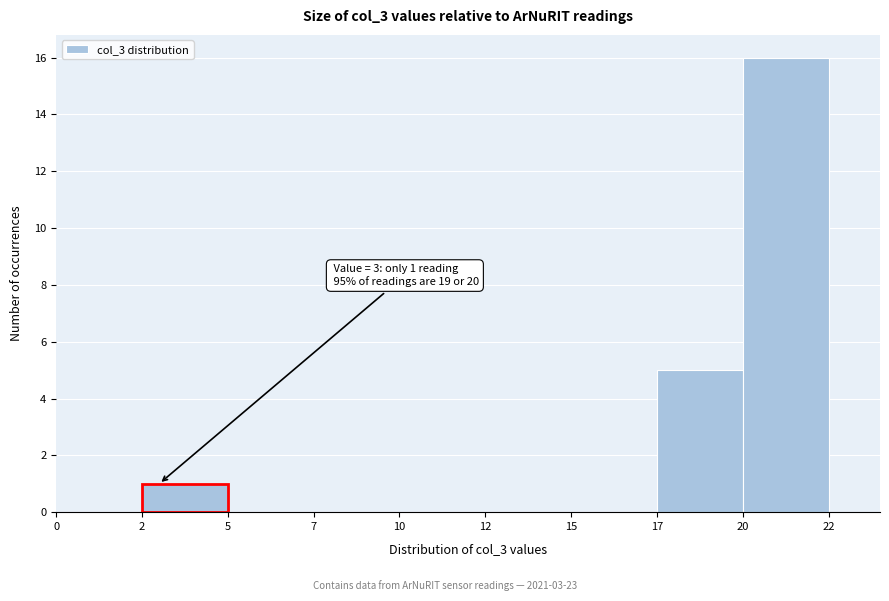

Reading left to right, extract all data points from this chart.

0=0	2=1	5=0	7=0	10=0	12=0	15=0	17=5	20=16